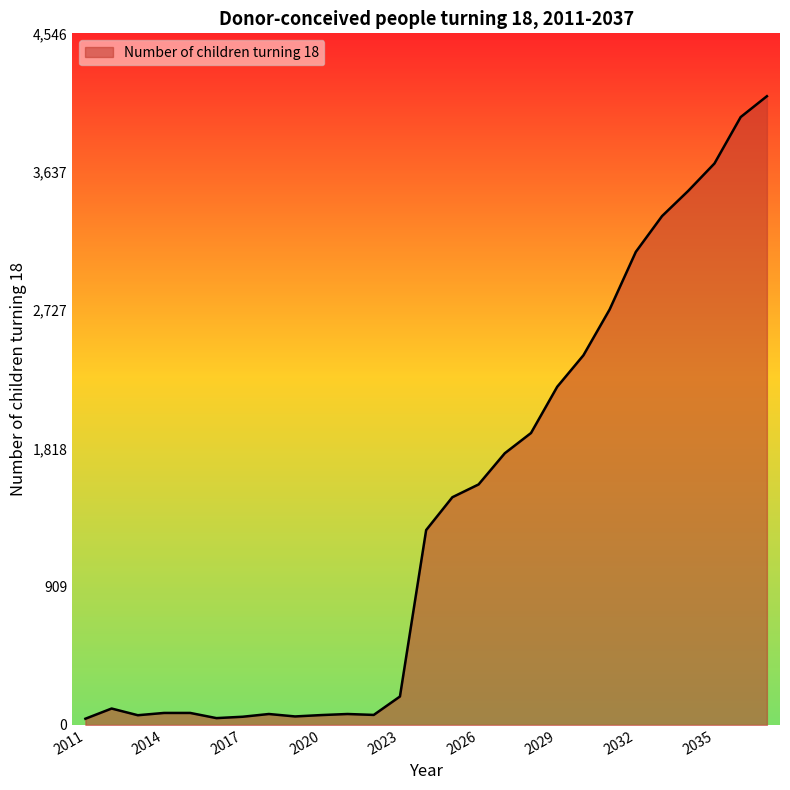

What is the greatest value displayed?

4133